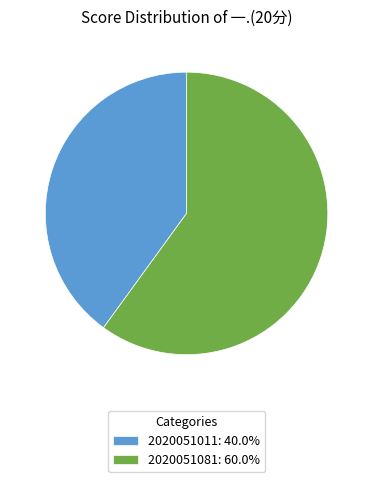

How many slices are in this pie chart?

2